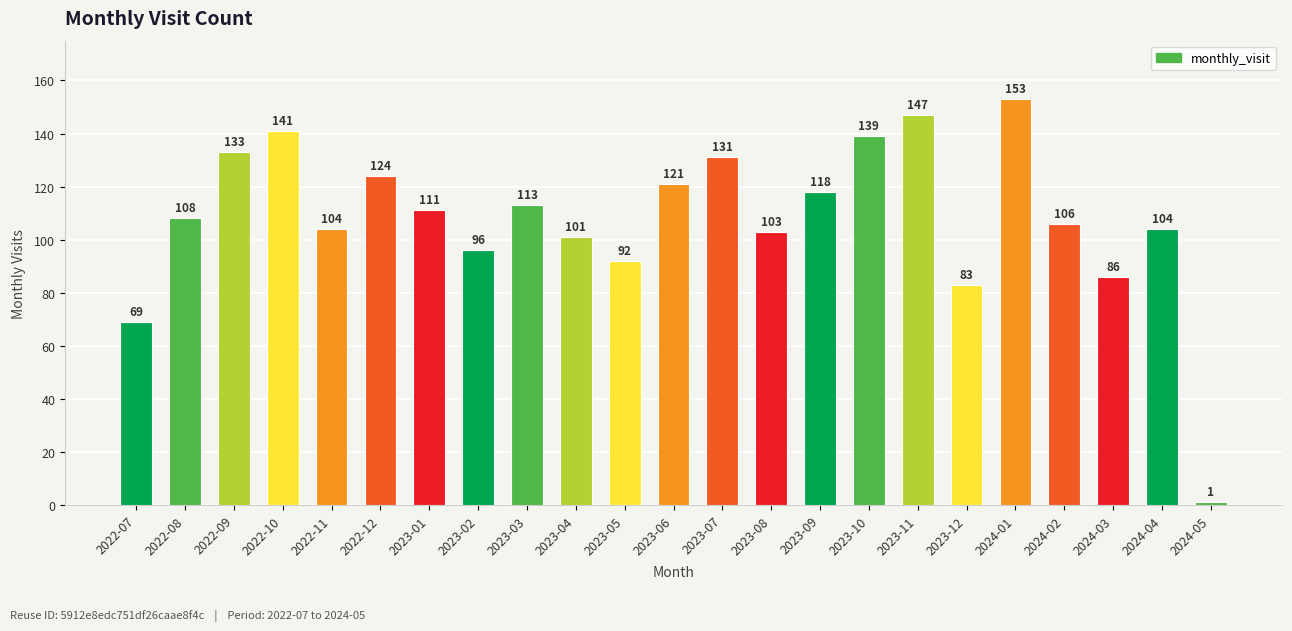

Reading left to right, what are all the values shown in this chart?

69	108	133	141	104	124	111	96	113	101	92	121	131	103	118	139	147	83	153	106	86	104	1